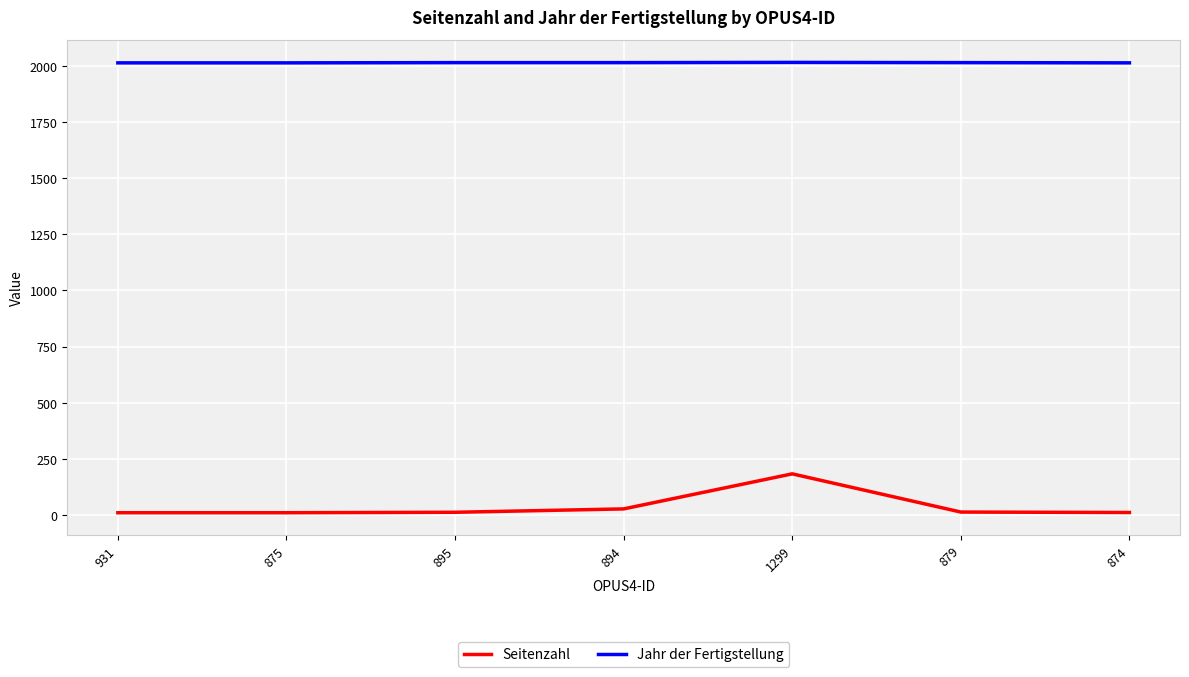

What is the difference between the maximum and minimum values in the Seitenzahl series?

173